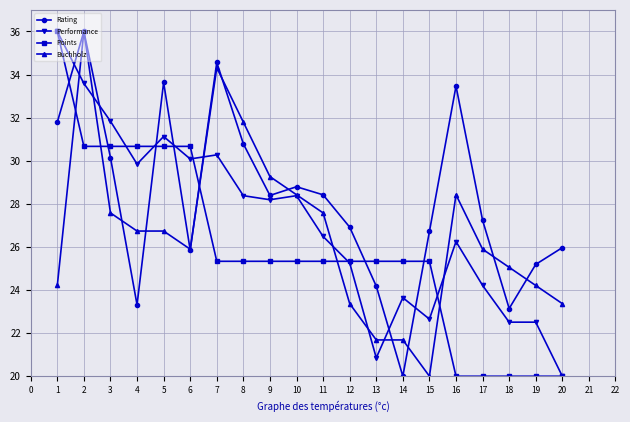

Read the Rating value at 15.

26.7